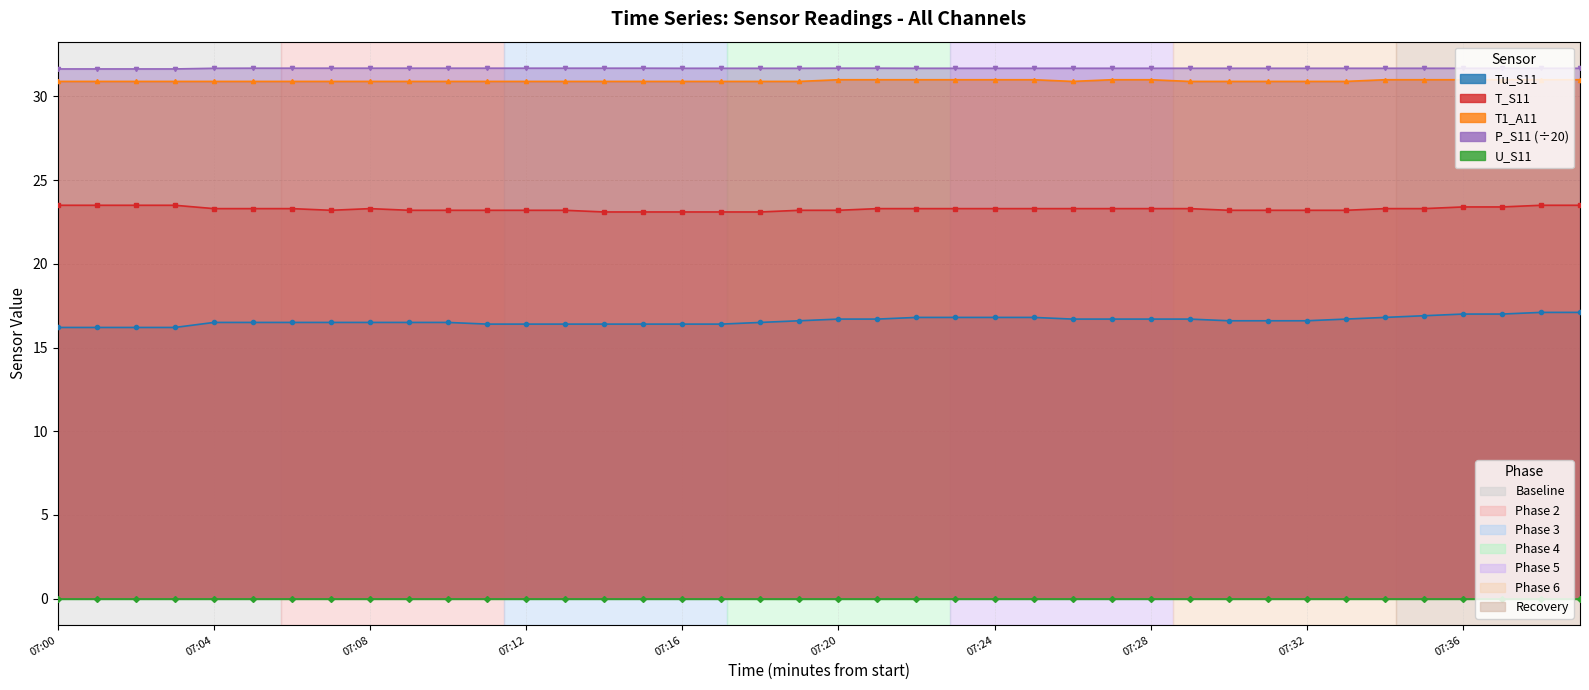

What is the difference between the highest and lowest values at 07:16?

15.3